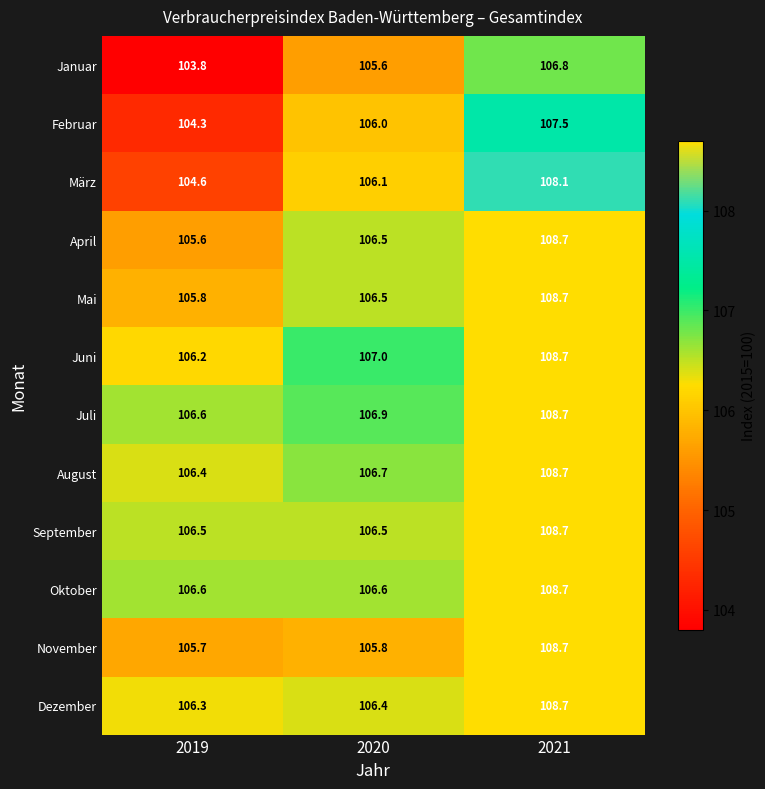

The Juli series shows 56.4 at 2021. True or false?

False